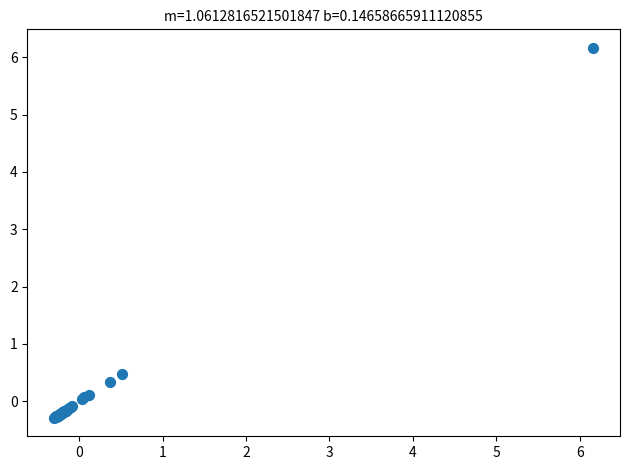

What Y value in the scatter plot is closest to 2?

0.5